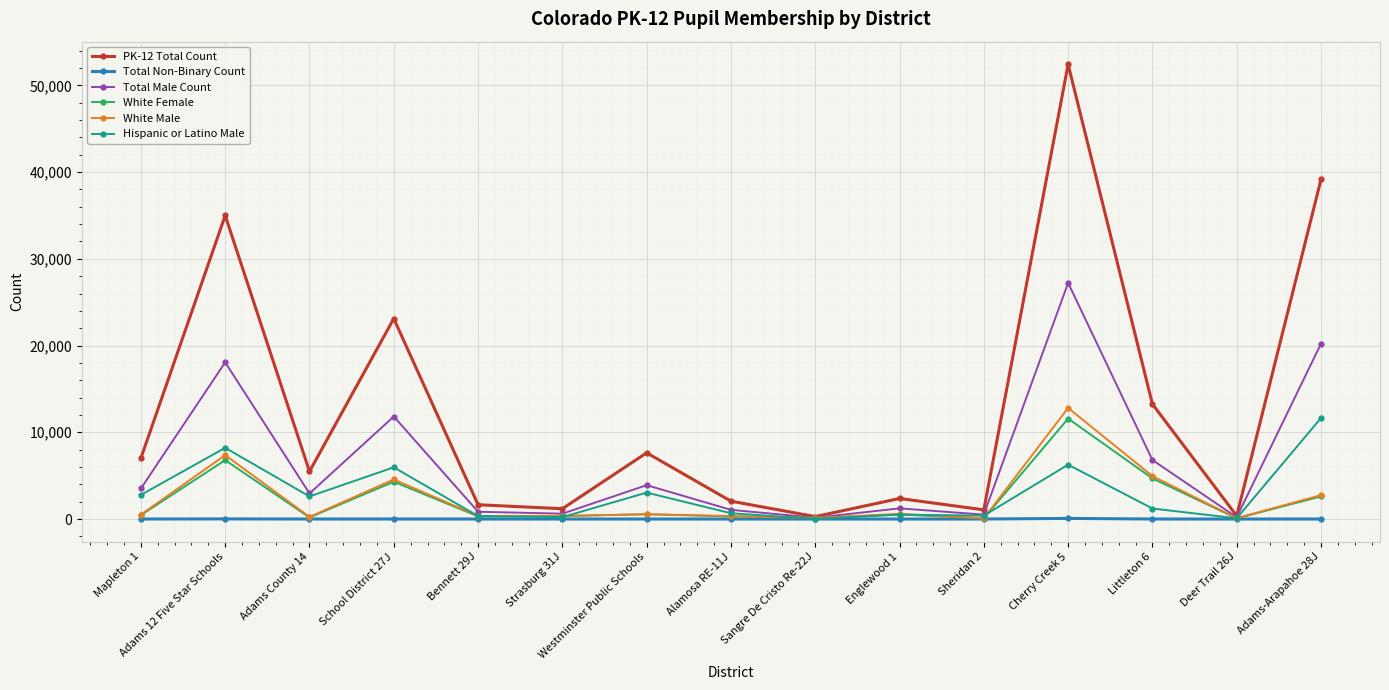

At which category does Total Male Count reach its first local peak?

Adams 12 Five Star Schools